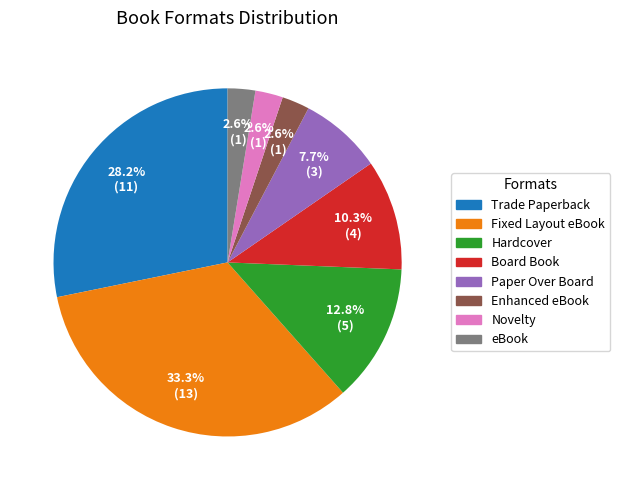

What is the total percentage of Hardcover and Trade Paperback?

41.0%